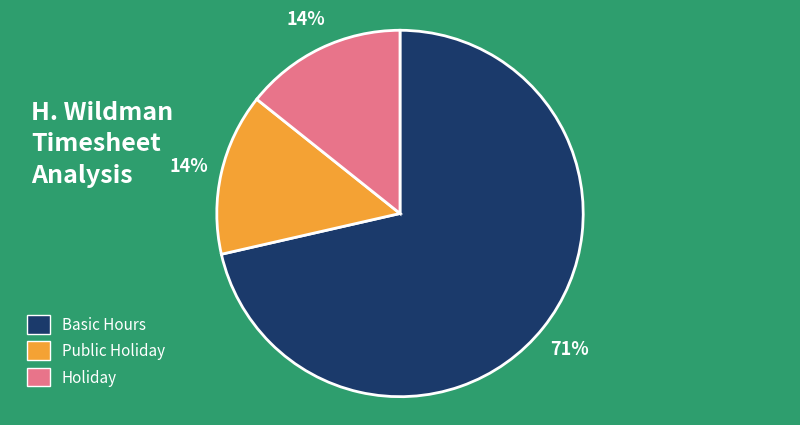

Is there any slice that represents more than half of the pie?

Yes